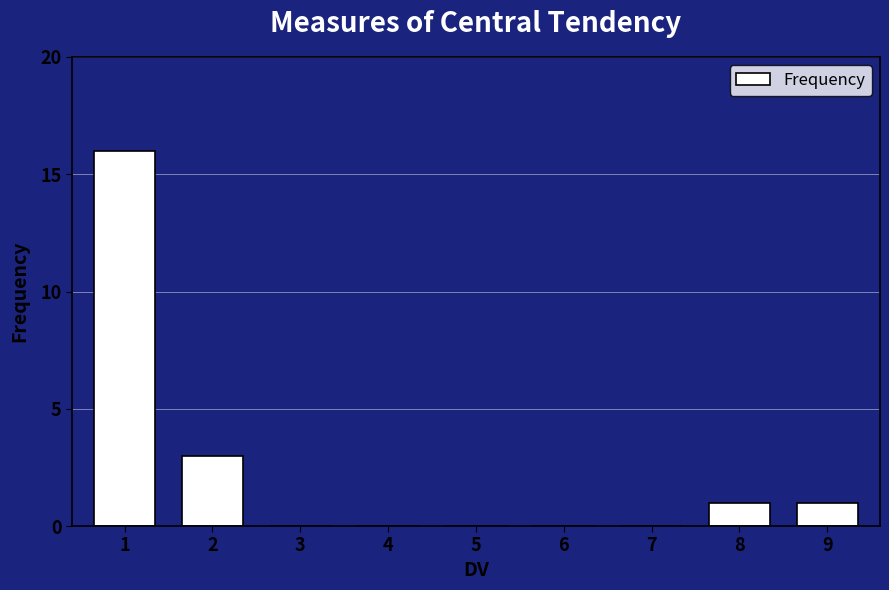

Reading right to left, extract all data points from this chart.

9=1	8=1	7=0	6=0	5=0	4=0	3=0	2=3	1=16